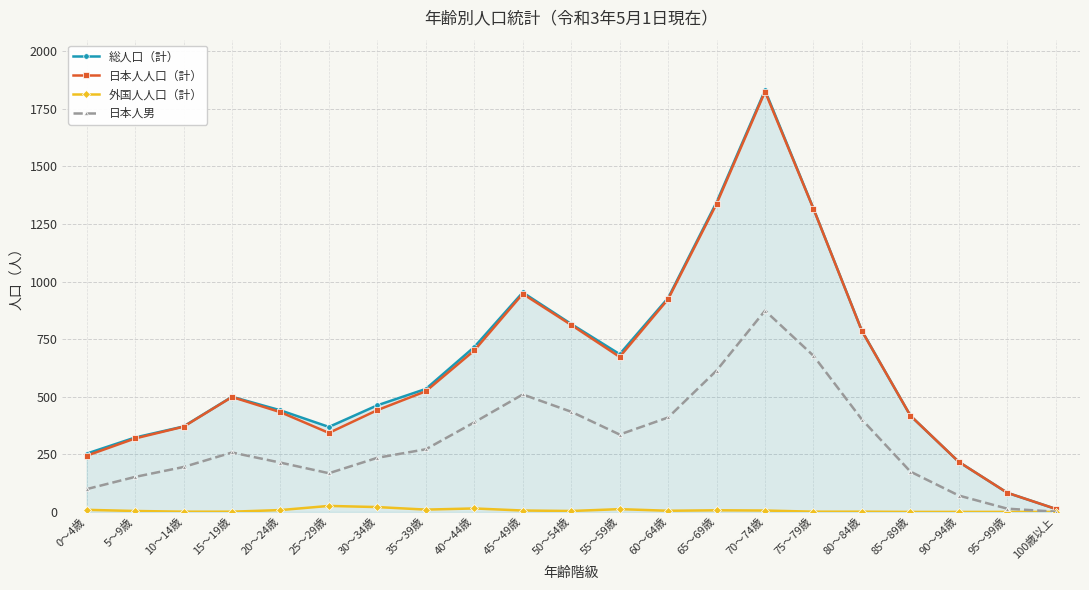

What is the difference between the 総人口（計） values at 40～44歳 and 30～34歳?

253